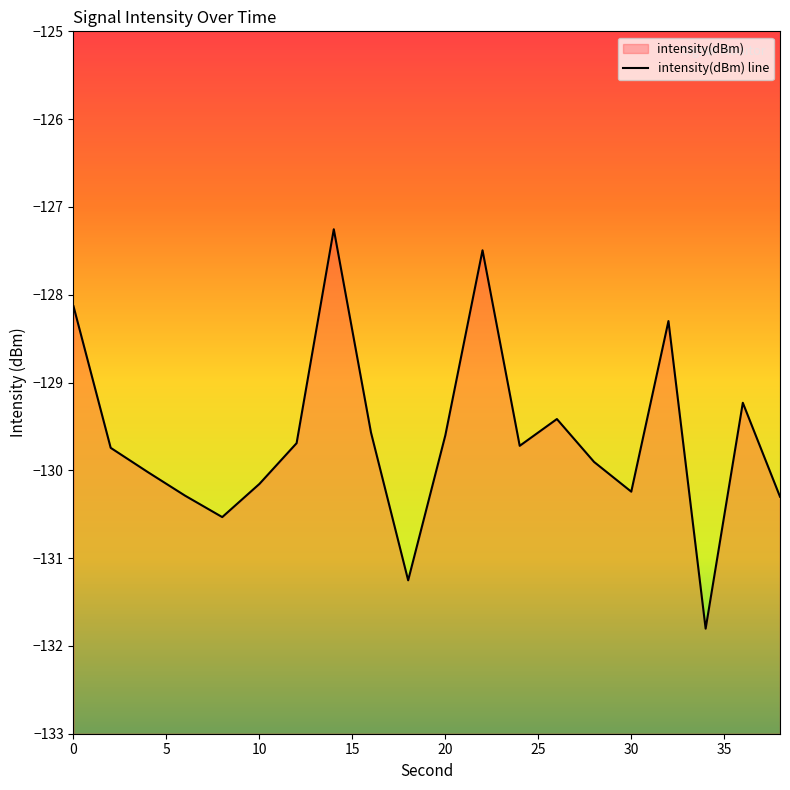

True or false: the data has more than 0 interior local peaks.

True